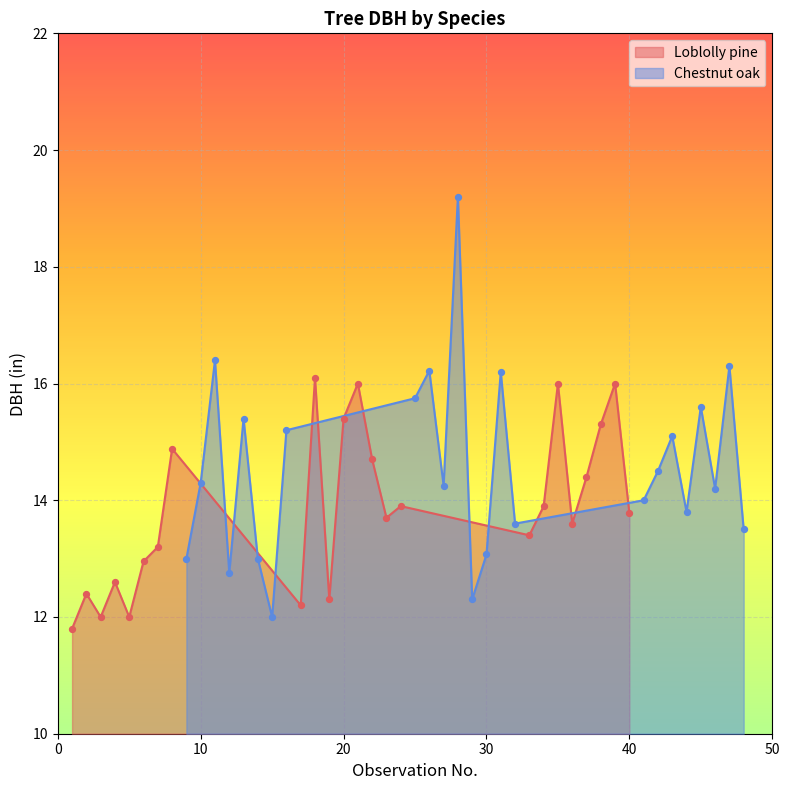

Which series has the largest total across all categories?

Chestnut oak